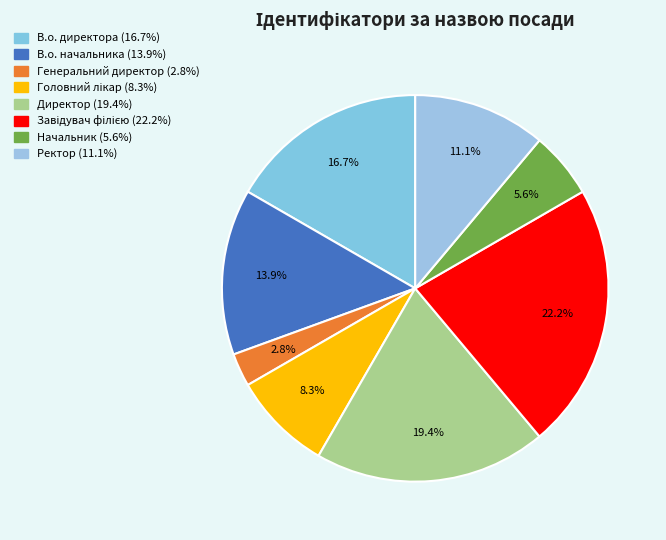

The Начальник slice represents 6% of the pie. True or false?

True